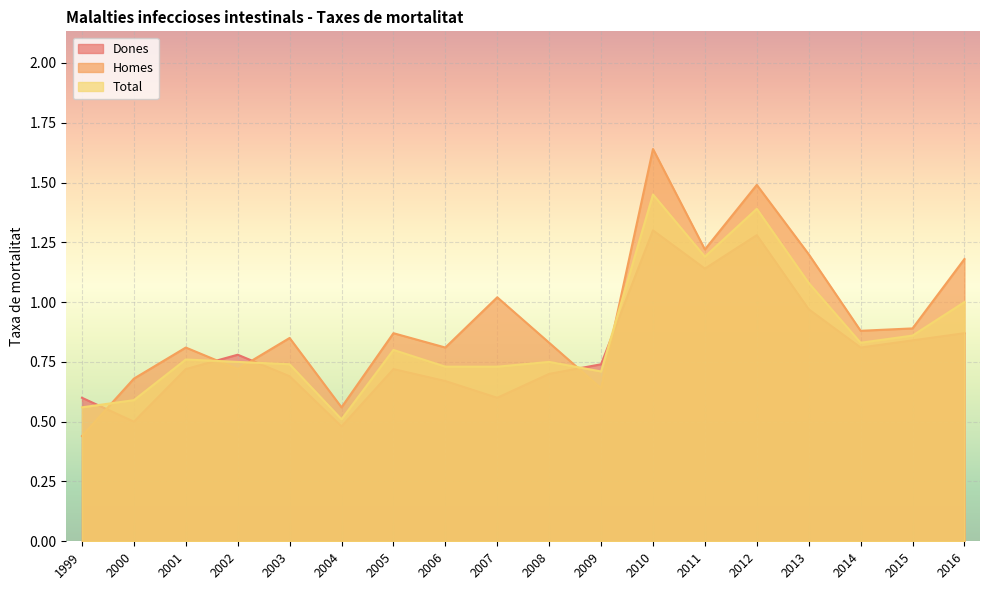

Reading left to right, what are all the values shown in this chart?

Dones: 1999=0.6	2000=0.5	2001=0.7	2002=0.8	2003=0.7	2004=0.5	2005=0.7	2006=0.7	2007=0.6	2008=0.7	2009=0.7	2010=1.3	2011=1.1	2012=1.3	2013=1.0	2014=0.8	2015=0.8	2016=0.9
Homes: 1999=0.4	2000=0.7	2001=0.8	2002=0.7	2003=0.8	2004=0.6	2005=0.9	2006=0.8	2007=1.0	2008=0.8	2009=0.6	2010=1.6	2011=1.2	2012=1.5	2013=1.2	2014=0.9	2015=0.9	2016=1.2
Total: 1999=0.6	2000=0.6	2001=0.8	2002=0.8	2003=0.7	2004=0.5	2005=0.8	2006=0.7	2007=0.7	2008=0.8	2009=0.7	2010=1.4	2011=1.2	2012=1.4	2013=1.1	2014=0.8	2015=0.9	2016=1.0